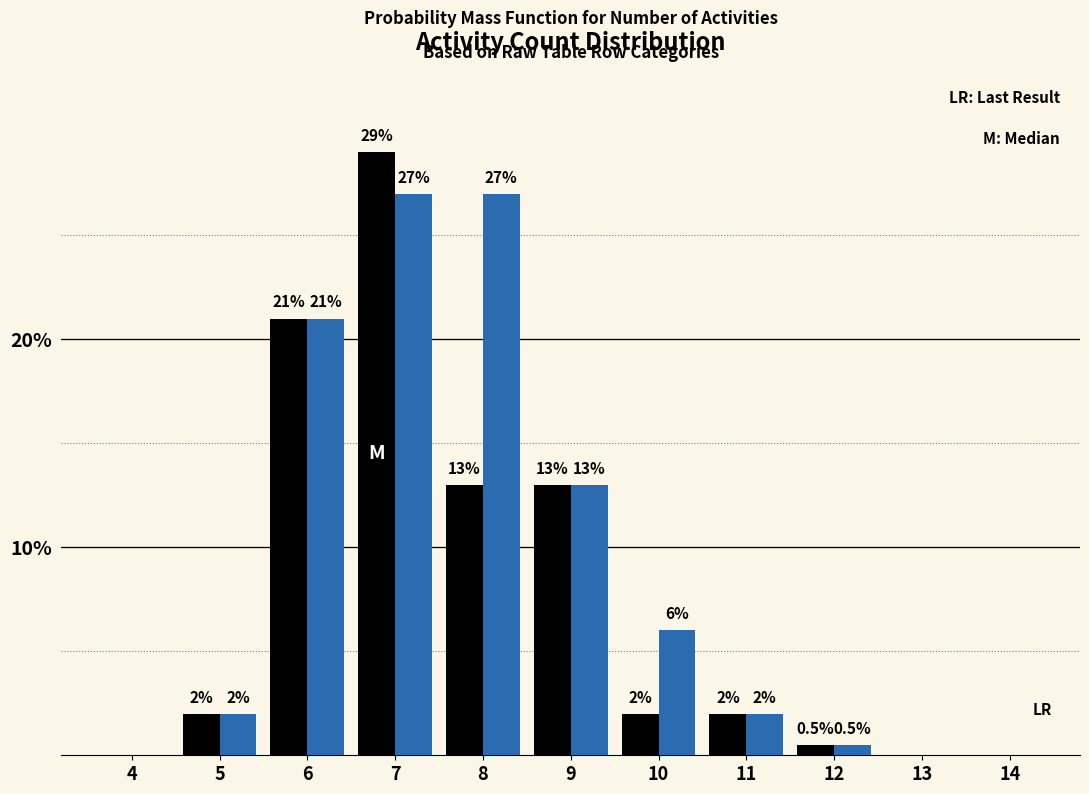

What is the total value across all series at 11?

4.0